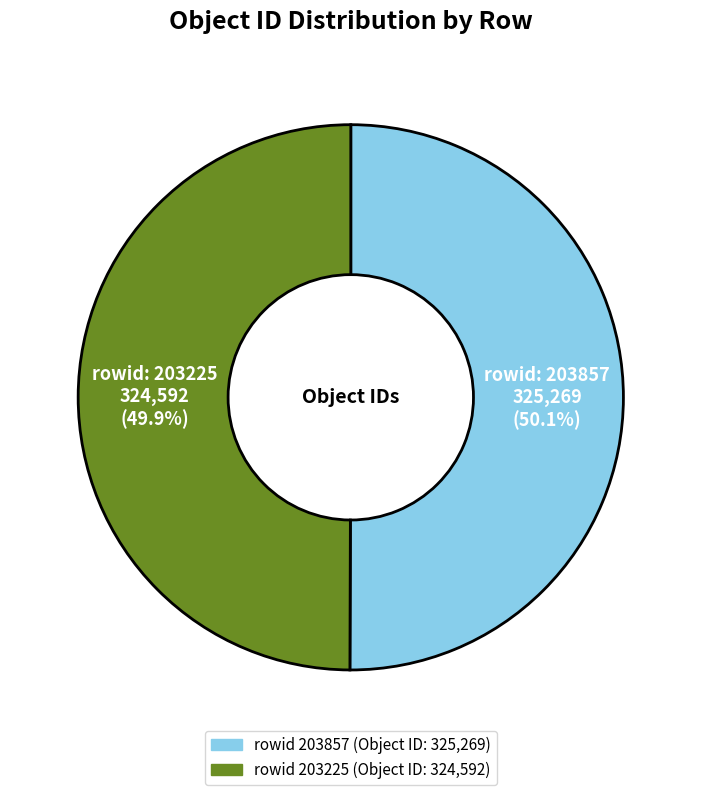

To the nearest percent, what is the average slice percentage?

50%